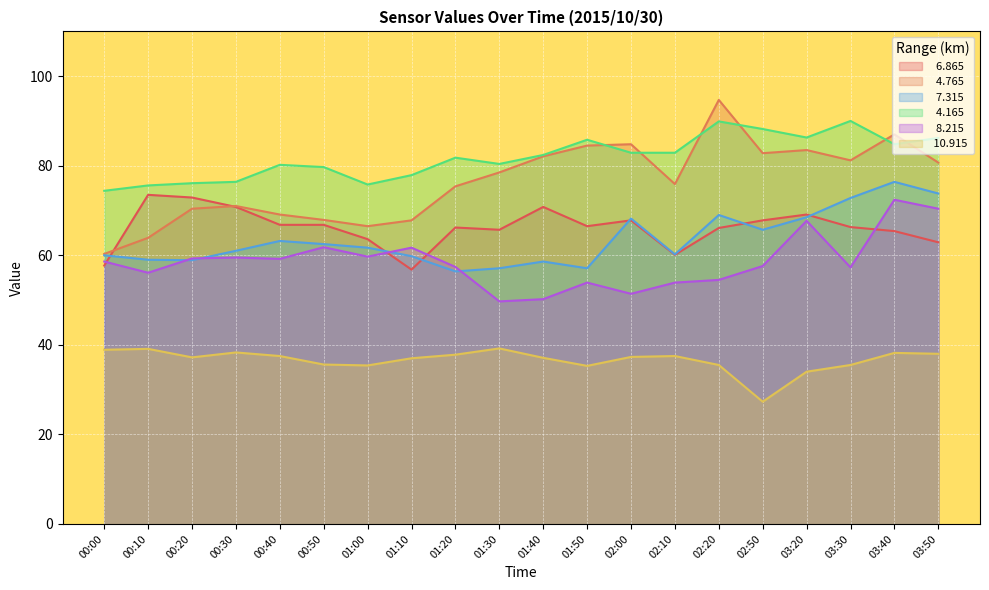

What position from the left is 03:30?

18